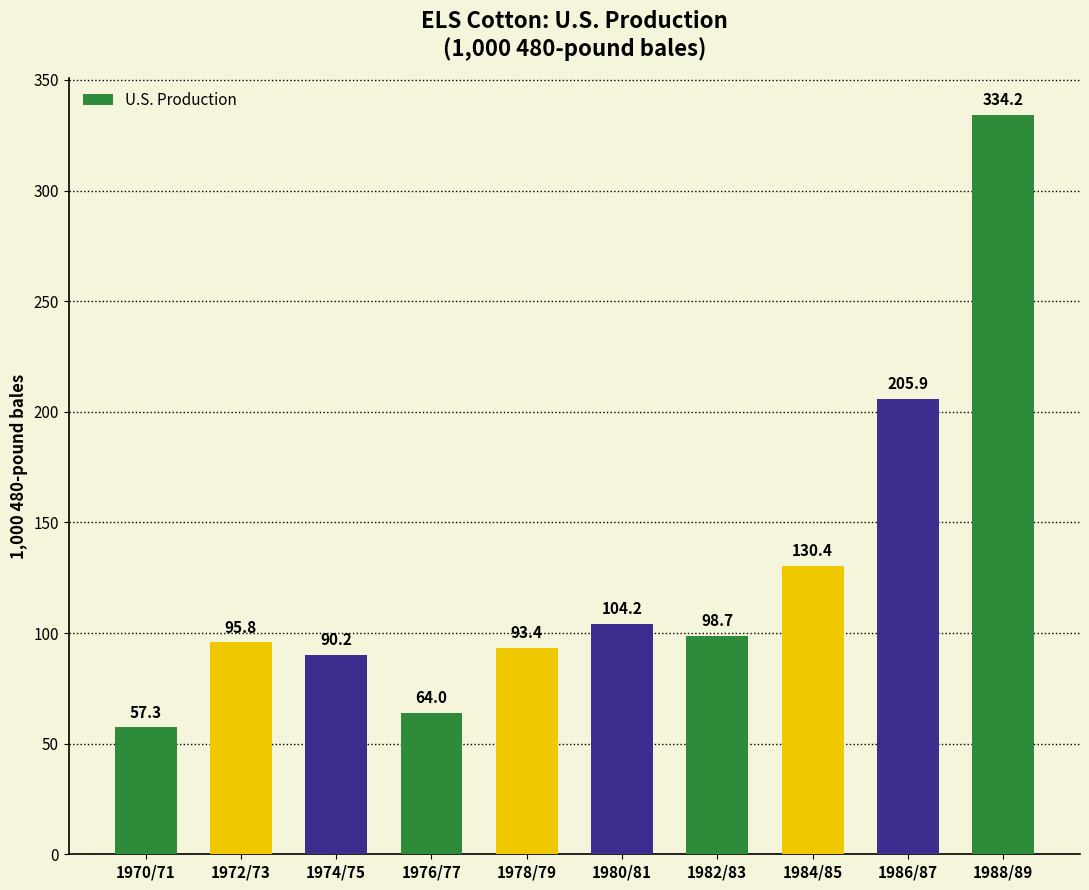

Is it true that the value at 1988/89 is 334.2?

True